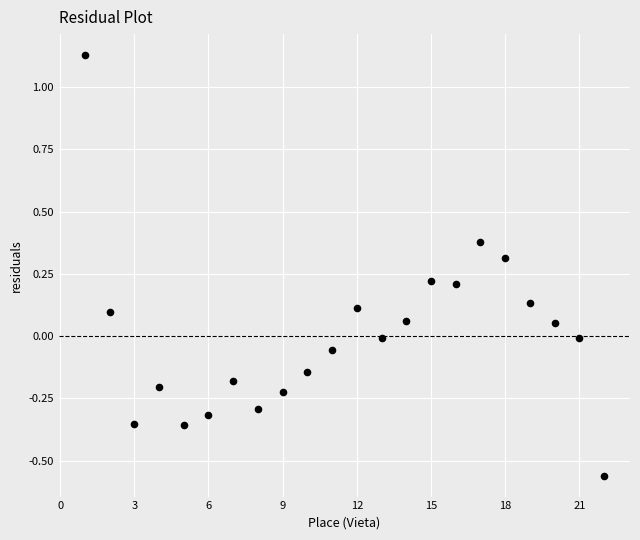

What is the range of Y values (max minus min)?

1.7